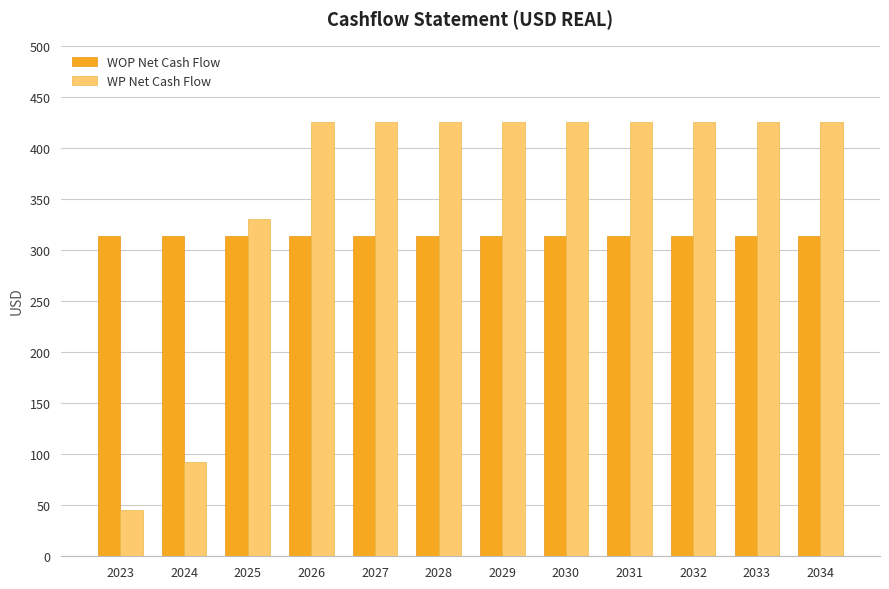

How many groups of bars are there?

12